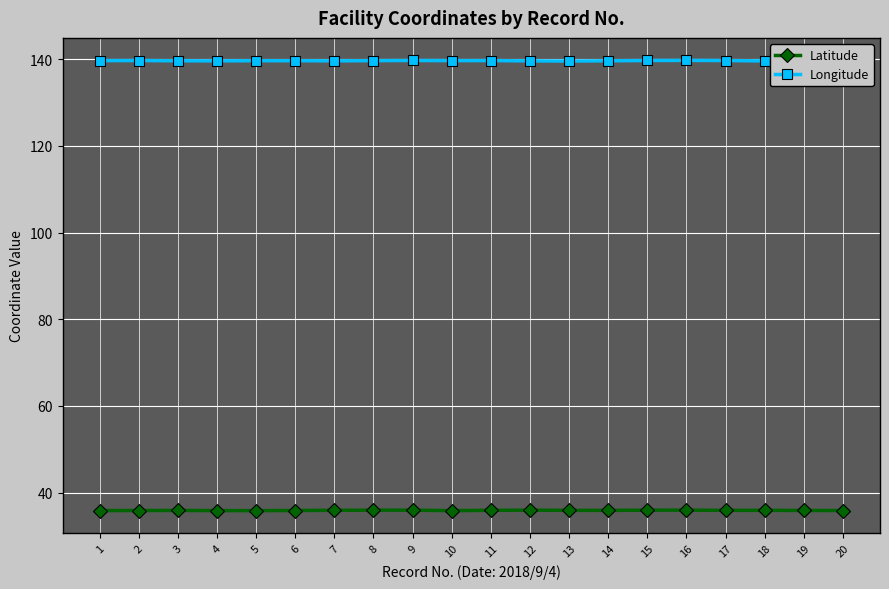

What is the greatest value displayed?

139.7